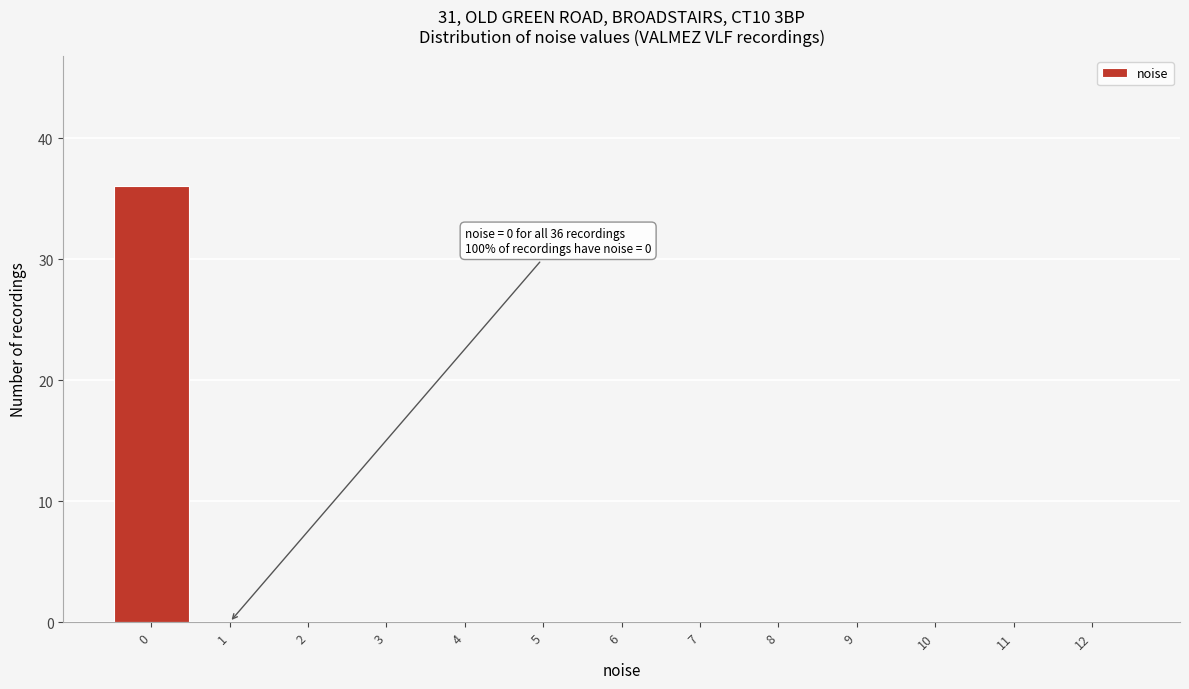

Over which range of the x-axis is the bar tallest?

-0.5 to 0.5